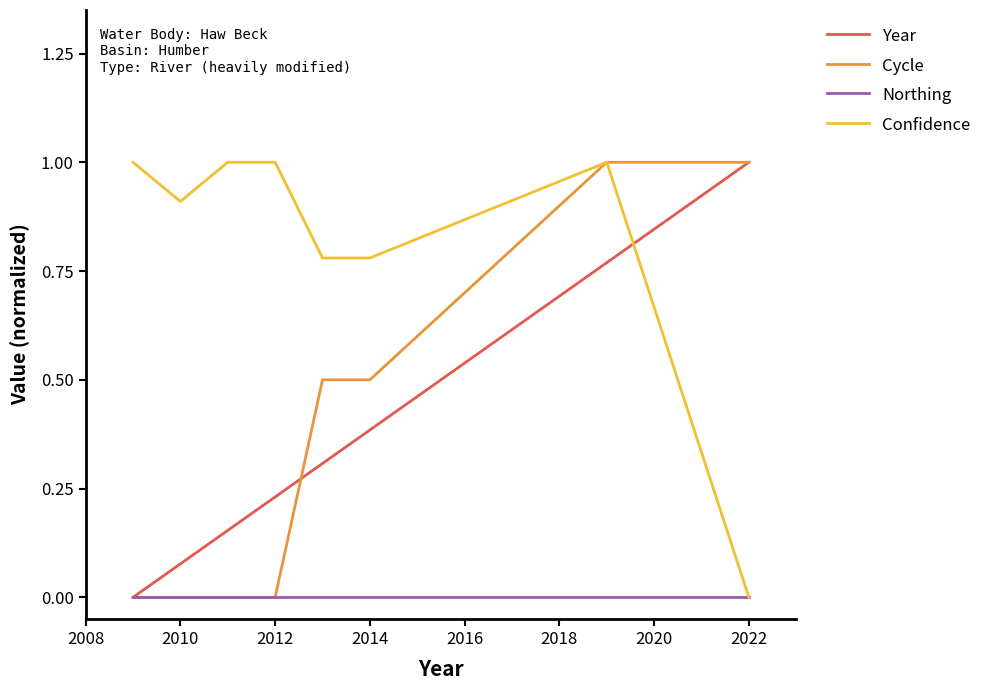

Which series has the largest total across all categories?

Confidence